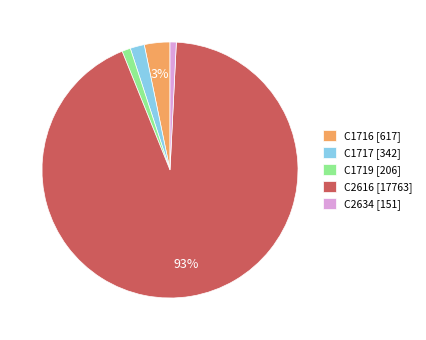

True or false: C1716 [617] accounts for 3% of the total.

True